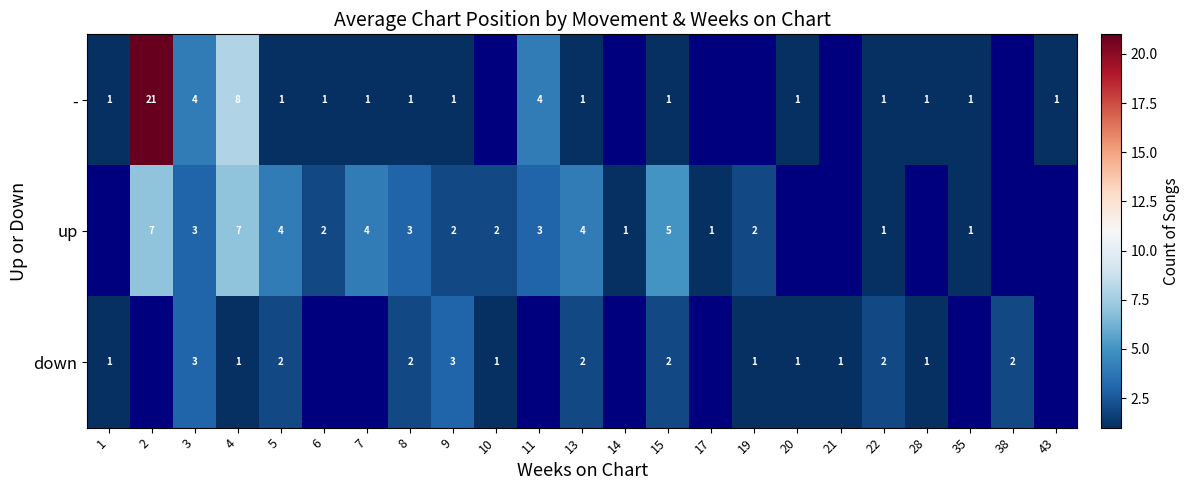

What is the spread (max minus min) of values at 4?

7